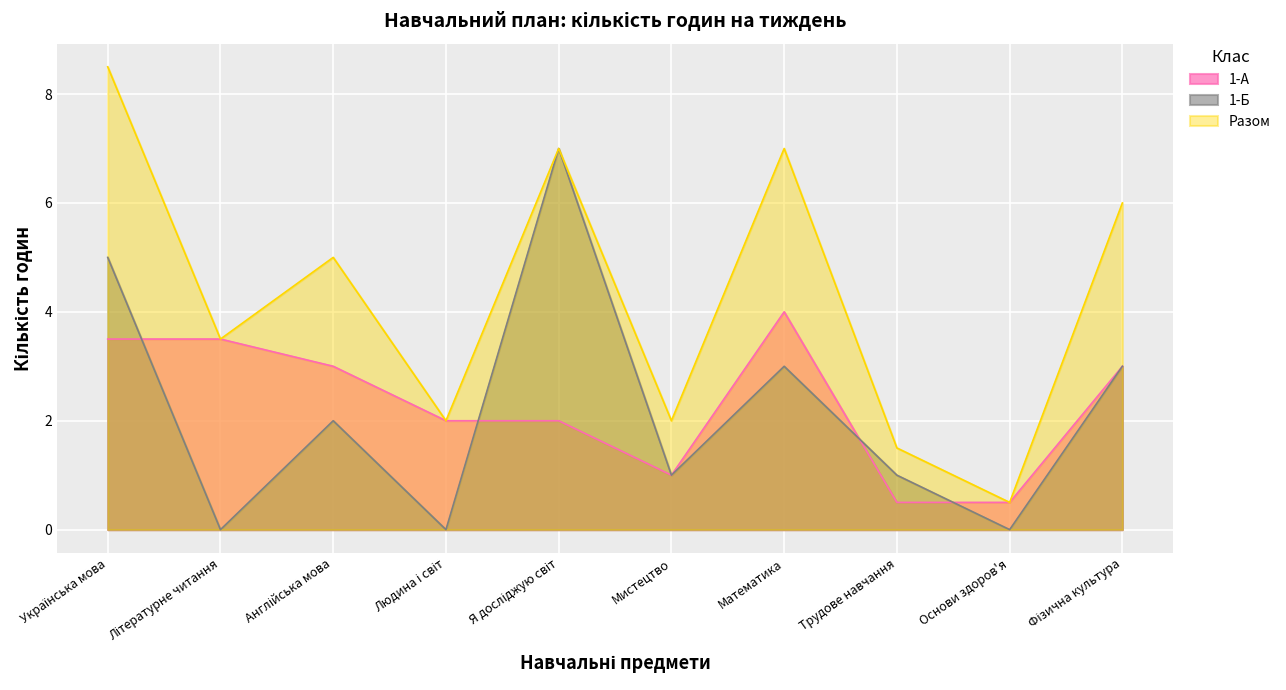

How many categories are shown in the chart?

10